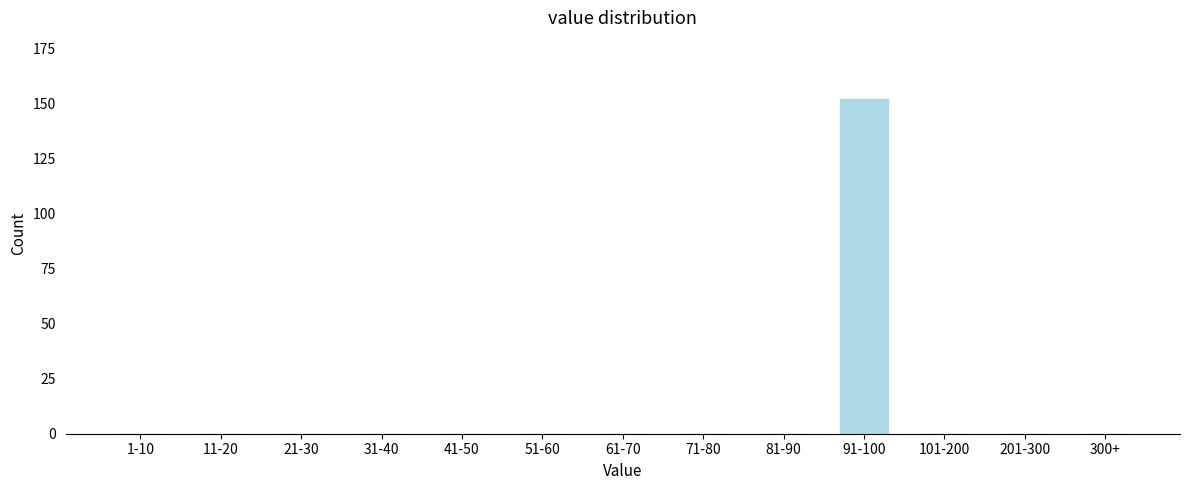

Reading left to right, extract all data points from this chart.

1-10=0	11-20=0	21-30=0	31-40=0	41-50=0	51-60=0	61-70=0	71-80=0	81-90=0	91-100=152	101-200=0	201-300=0	300+=0